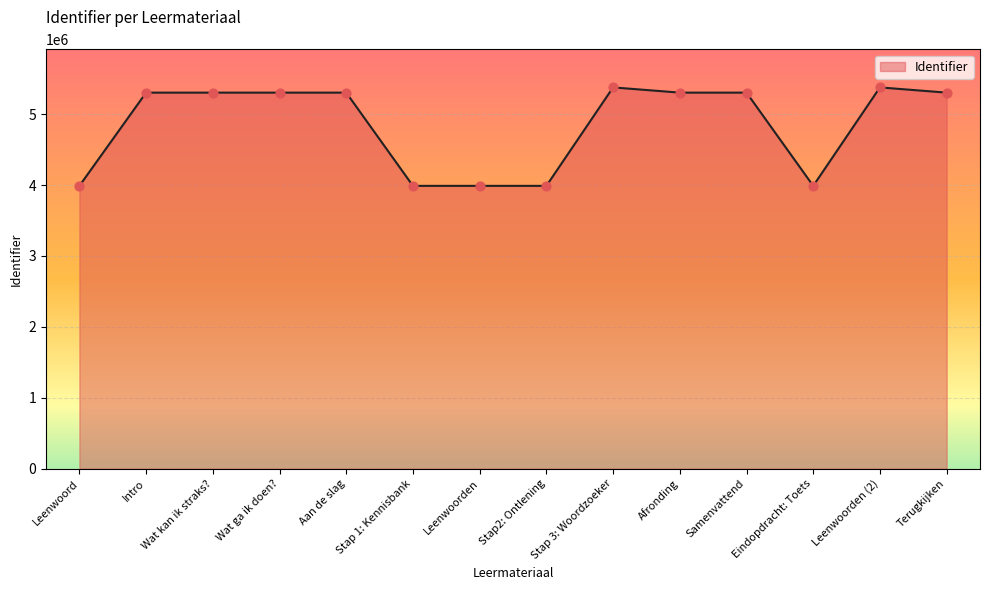

What is the ratio of the value at Stap 3: Woordzoeker to the value at Leenwoord?

1.3